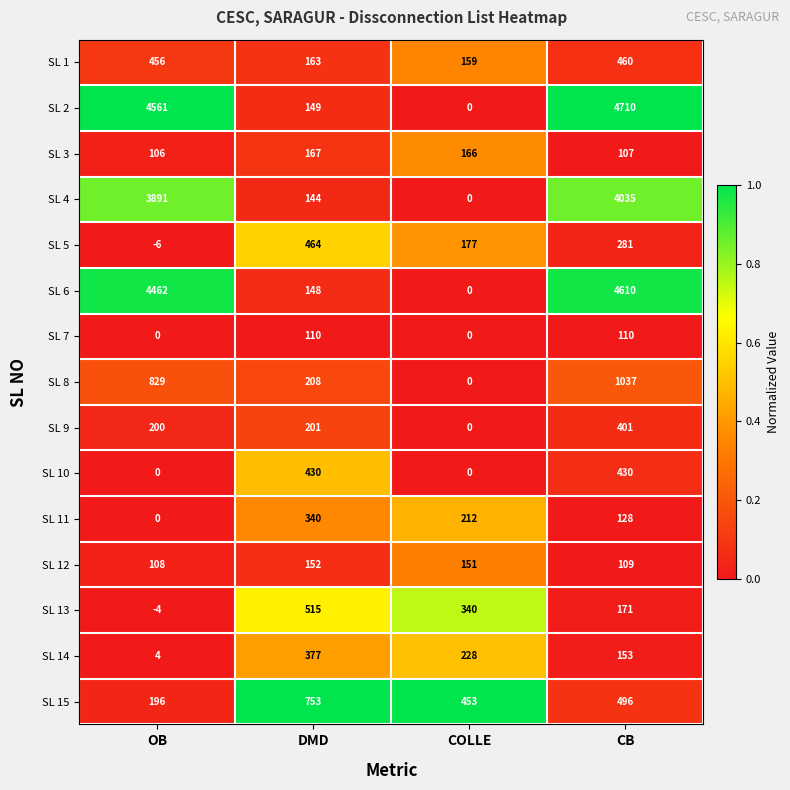

Count the number of data series in this chart.

15